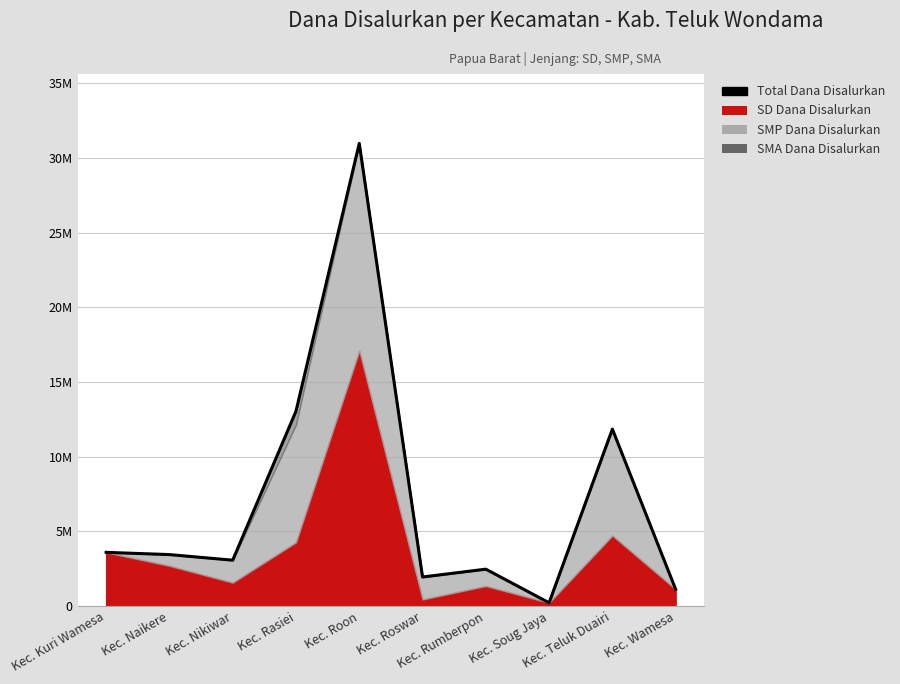

What is the smallest value displayed?

225000